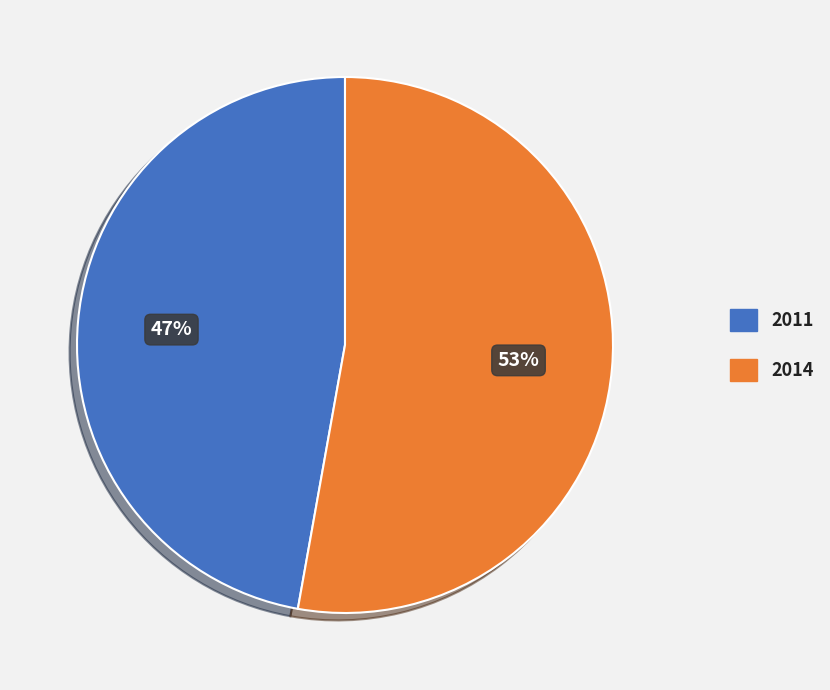

To the nearest percent, what is the difference between the 2011 and 2014 slice percentages?

6%